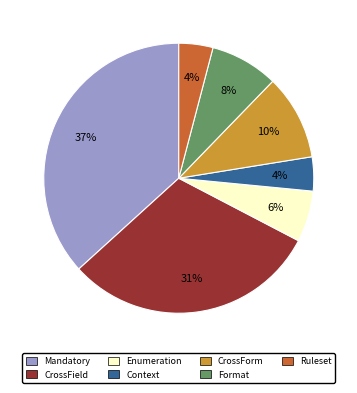

Which has a higher value, Enumeration or CrossForm?

CrossForm